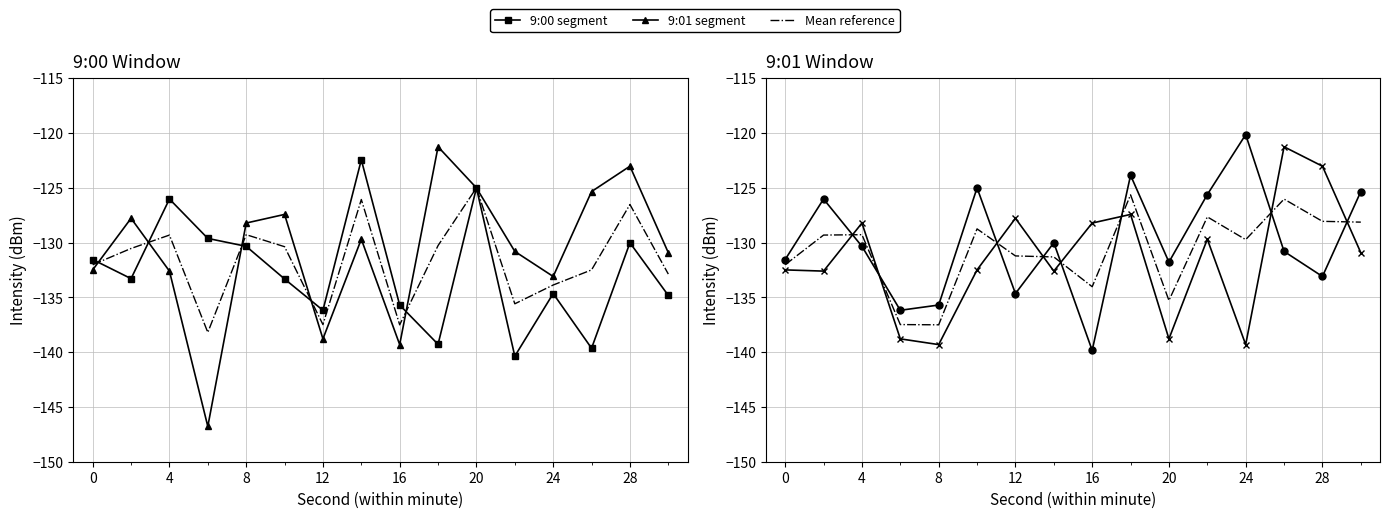

What is the sum of all 9:00 segment values?

-2122.3